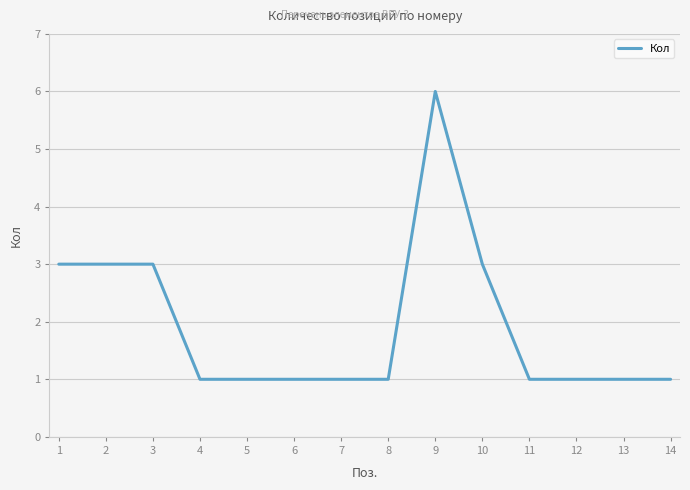

Count the values in the range 1 to 3.

13